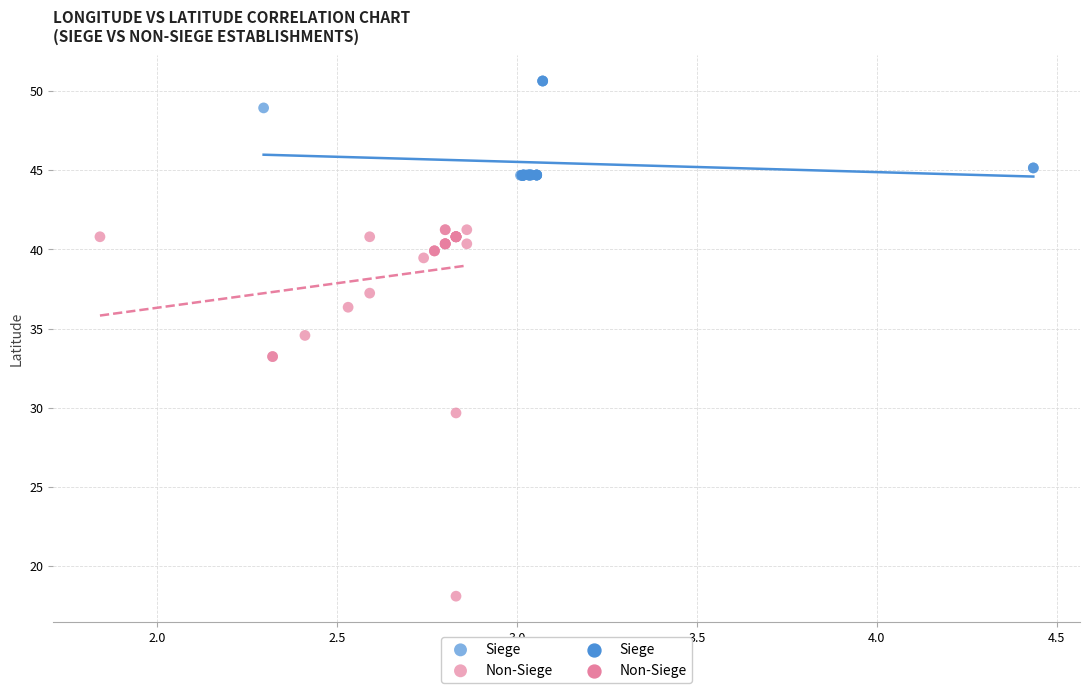

Which series has the widest spread of Y values?

Non-Siege